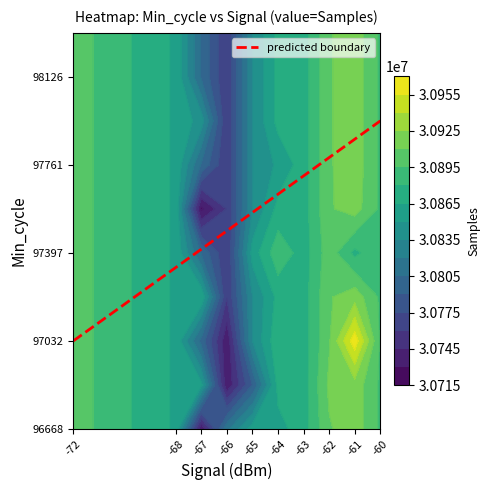

At which label does the data first exceed 97640?

-64